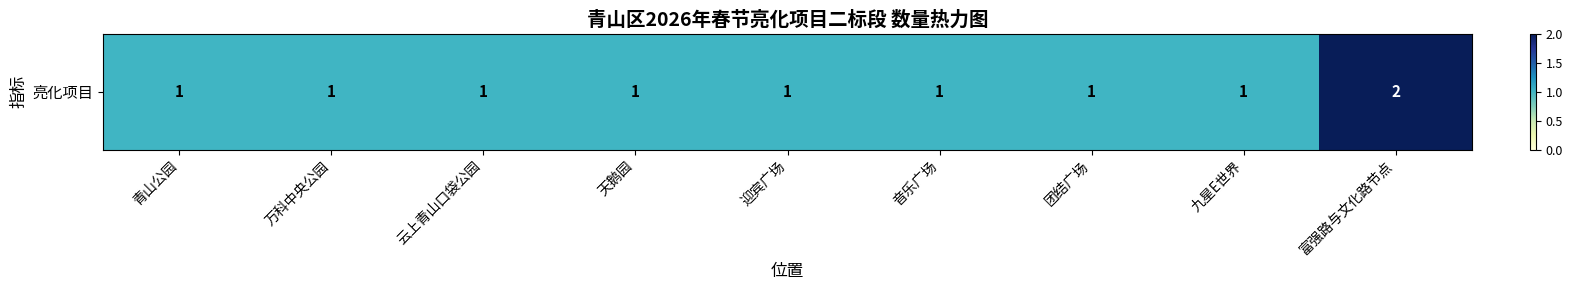

How many values exceed 1?

1